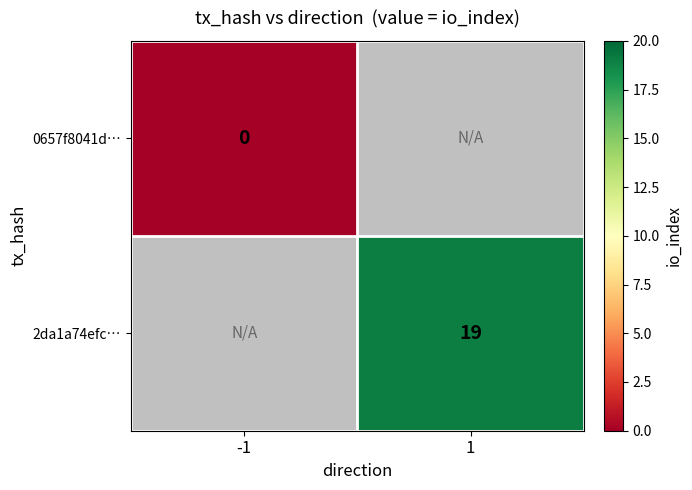

How many series are shown in this chart?

2